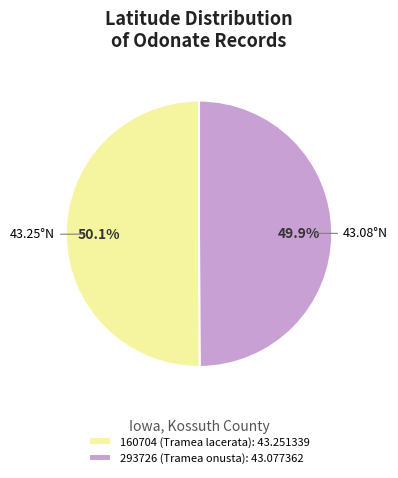

To the nearest percent, what percentage of the pie is 293726 (Tramea onusta)?

50%